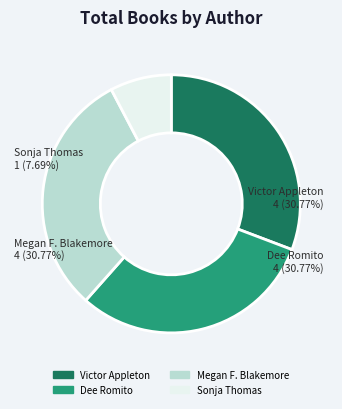

Between Sonja Thomas (175058473) and Dee Romito (500910243), which is larger?

Dee Romito (500910243)